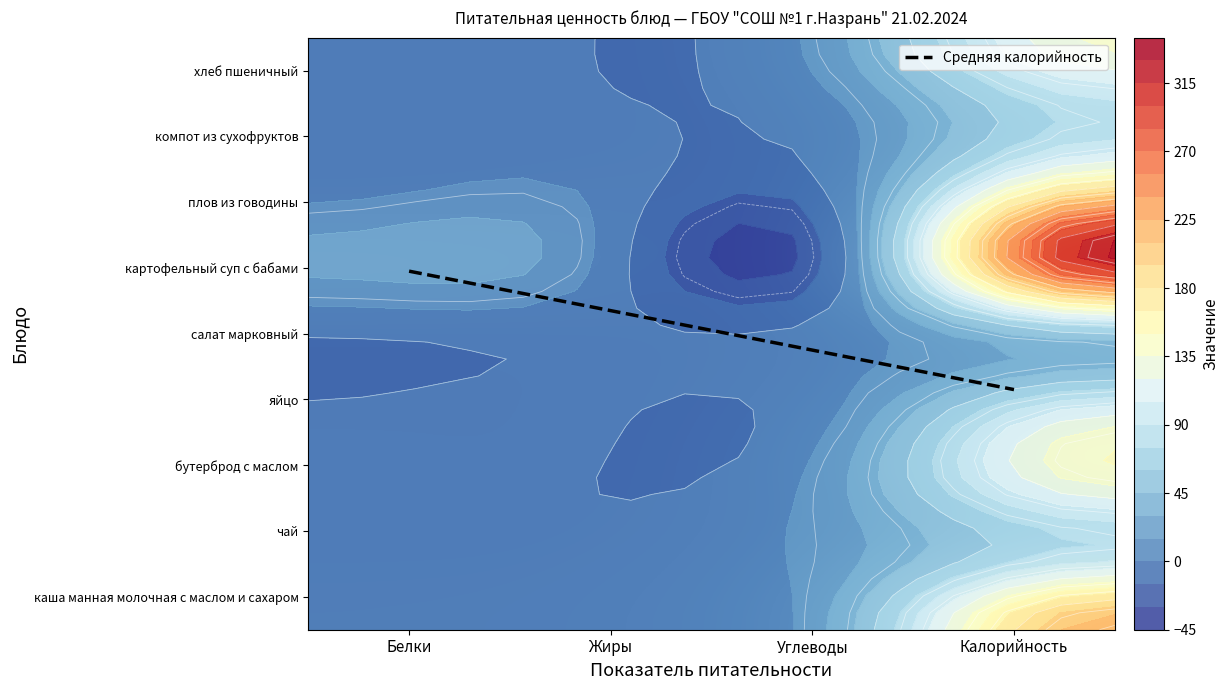

How many data points does each series have?

4